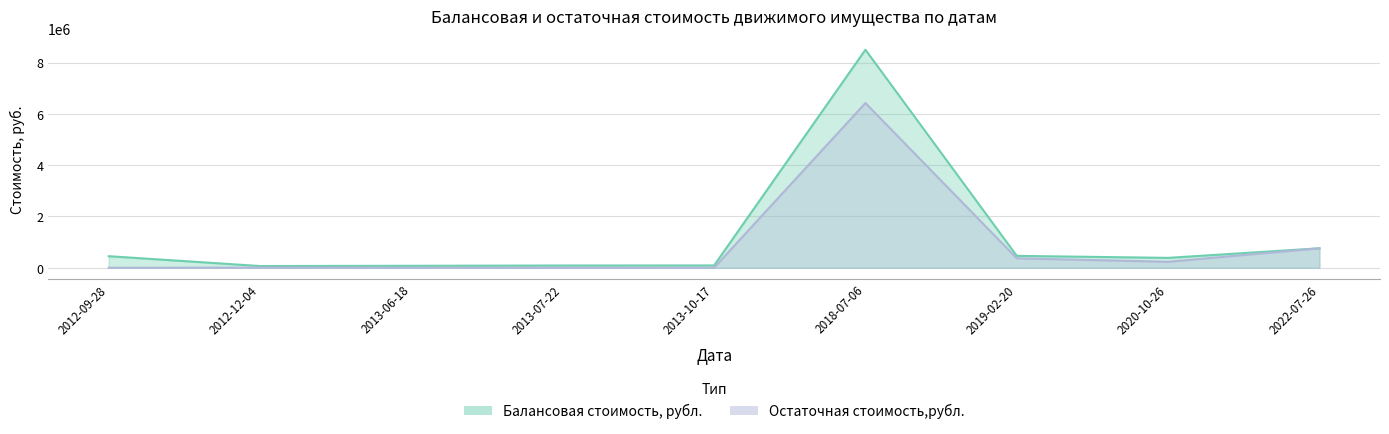

At which category is the sum across all series the highest?

2018-07-06